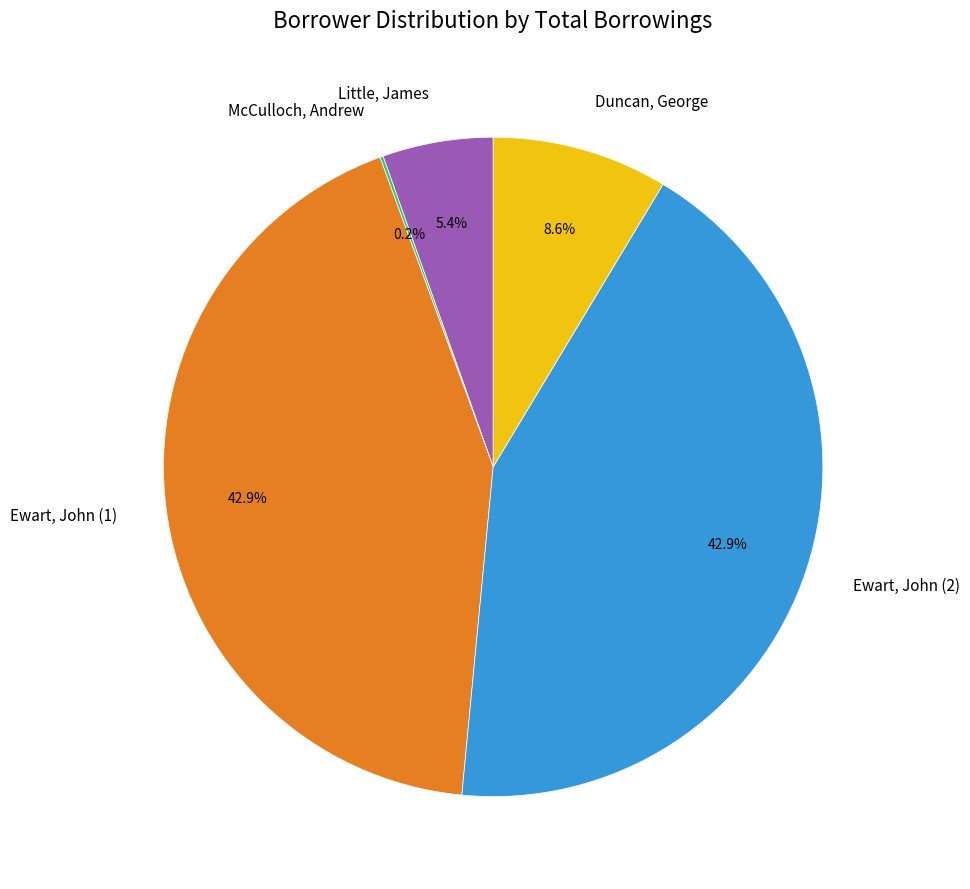

What is the ratio of the value at Duncan, George to the value at Ewart, John (1)?

0.2